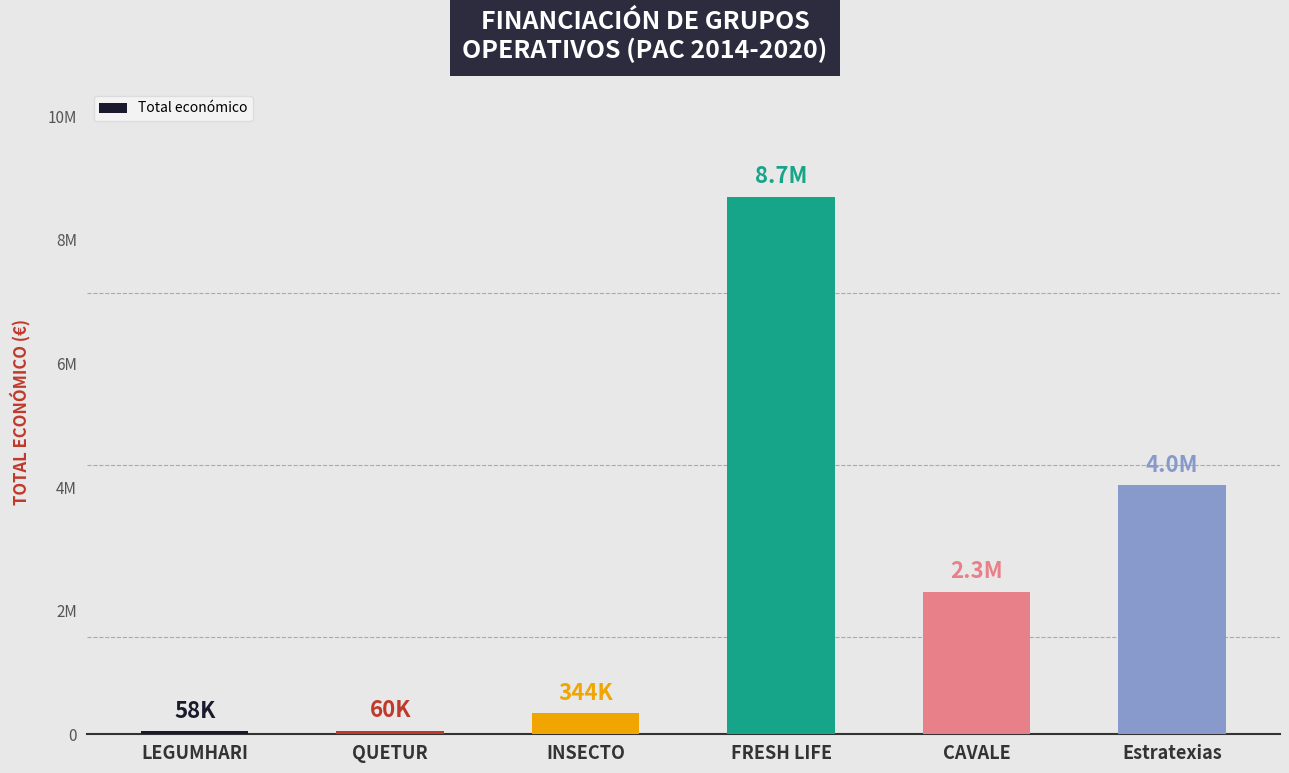

Read the value at LEGUMHARI, to the nearest 50.

57500